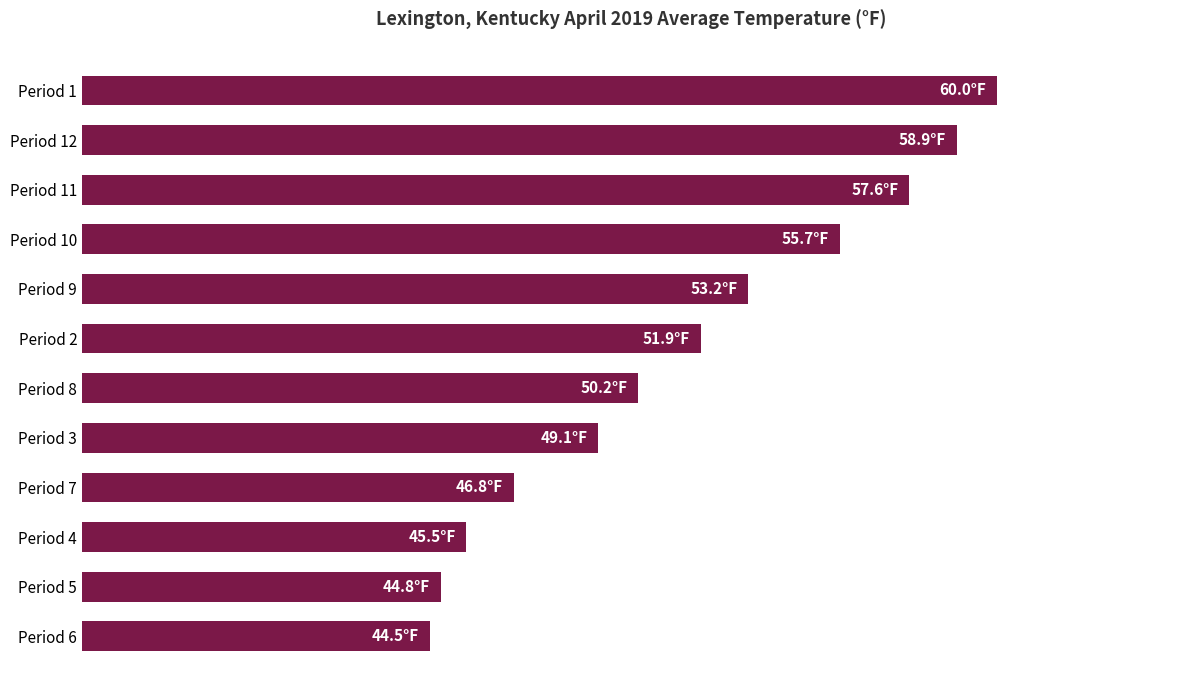

At which category does the chart reach its peak across all series?

Period 1